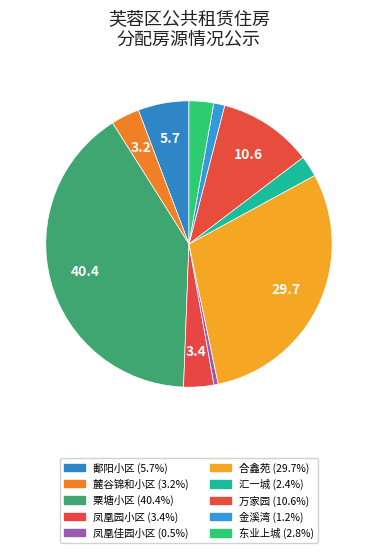

Is the sum of 金溪湾 and 凤凰园小区 greater than half?

No